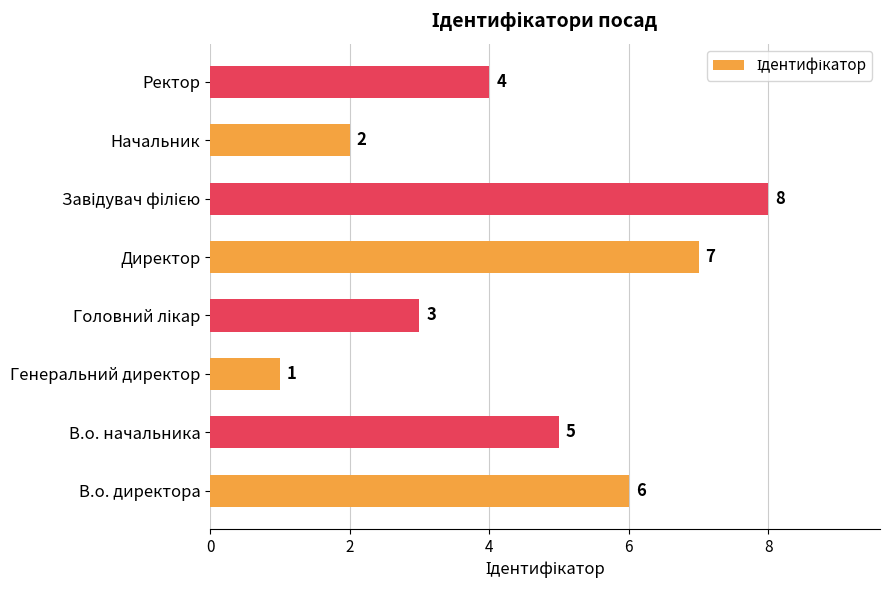

At which label is the value closest to 4?

Ректор